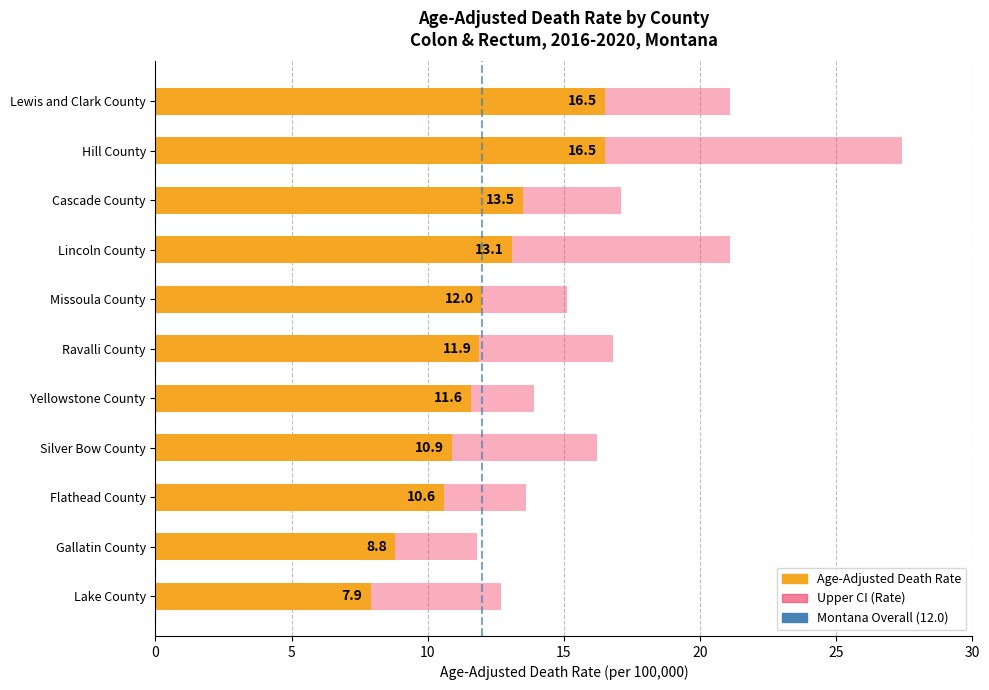

Rank the series by their maximum value, from highest to lowest.

Upper CI (Rate), Age-Adjusted Death Rate